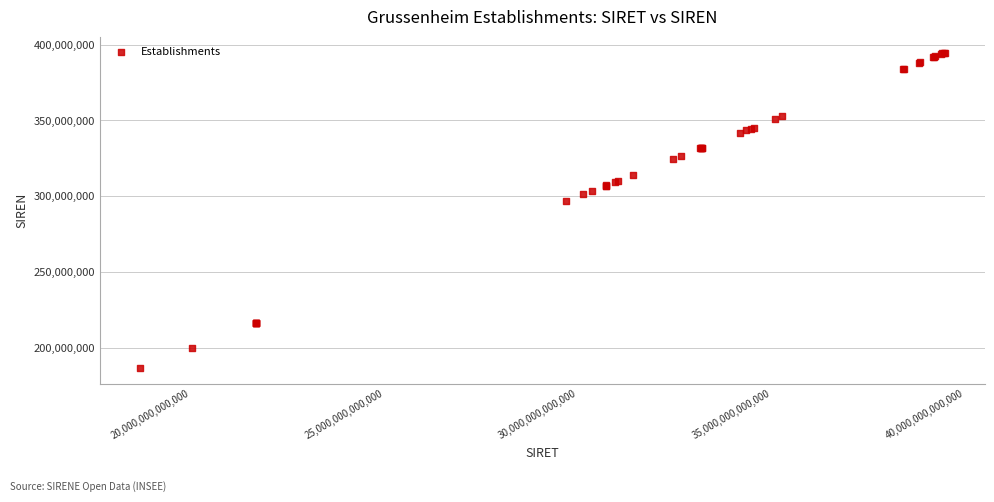

What Y value in the scatter plot is closest to 290767858?

296800329